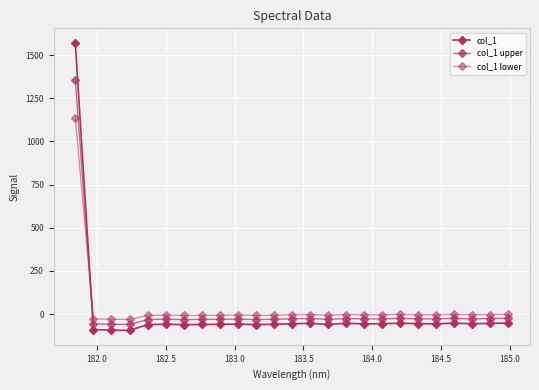

How many values in the col_1 series exceed -56?

7